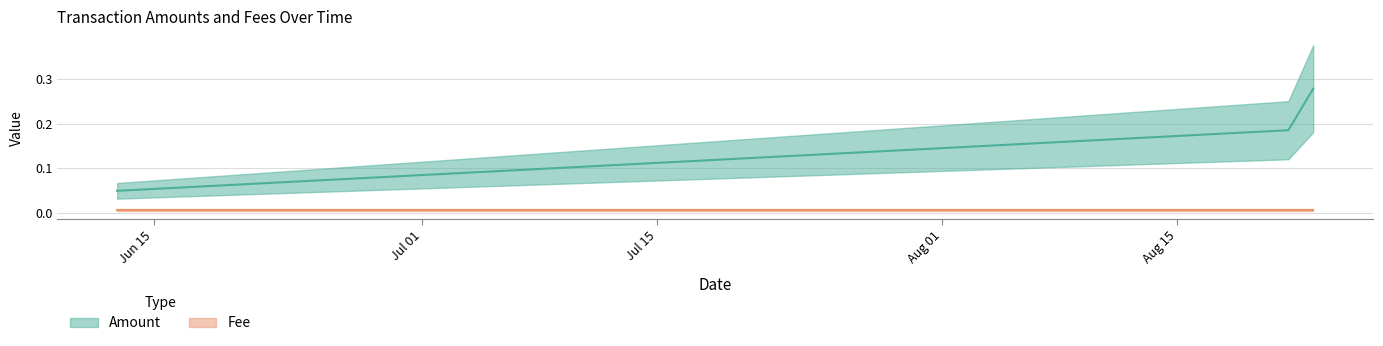

How many series are shown in this chart?

2